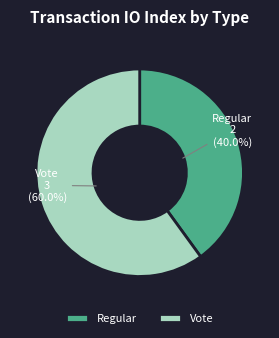

To the nearest percent, what is the difference between the Vote and Regular slice percentages?

20%